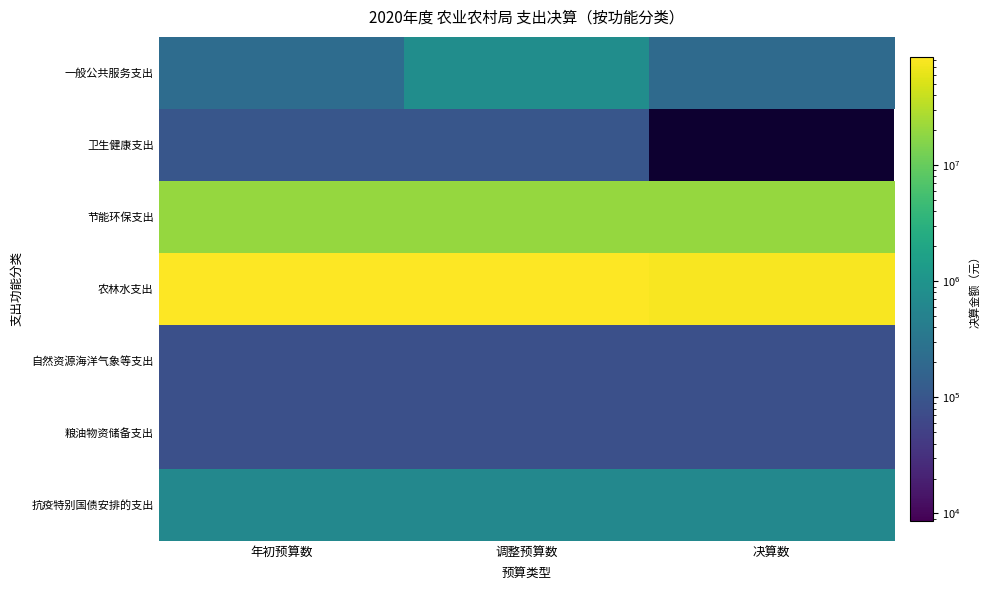

At which category is the sum across all series the highest?

调整预算数